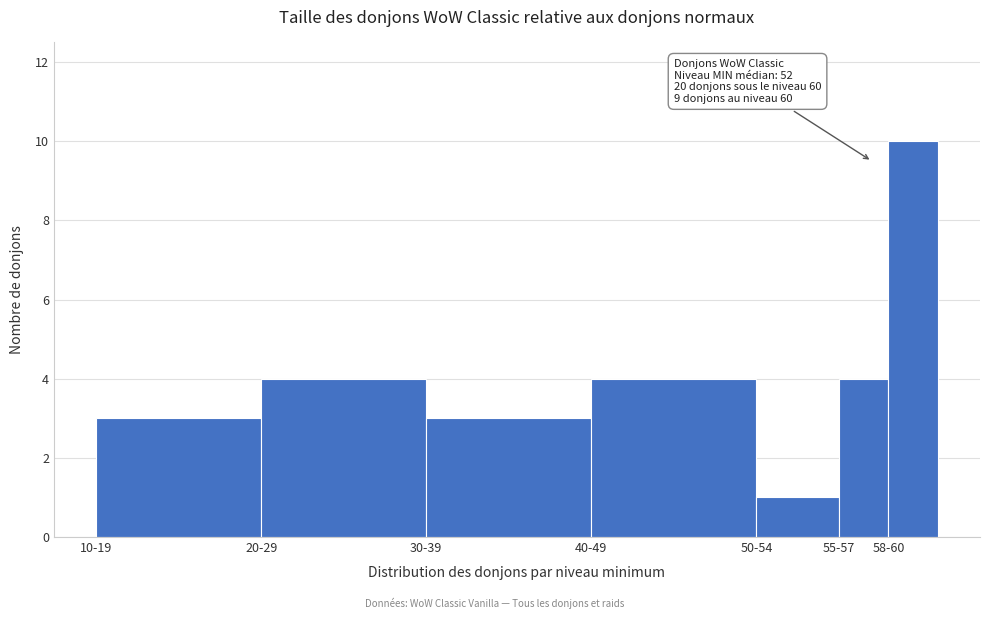

Reading left to right, list all the values displayed in this chart.

3	4	3	4	1	4	10